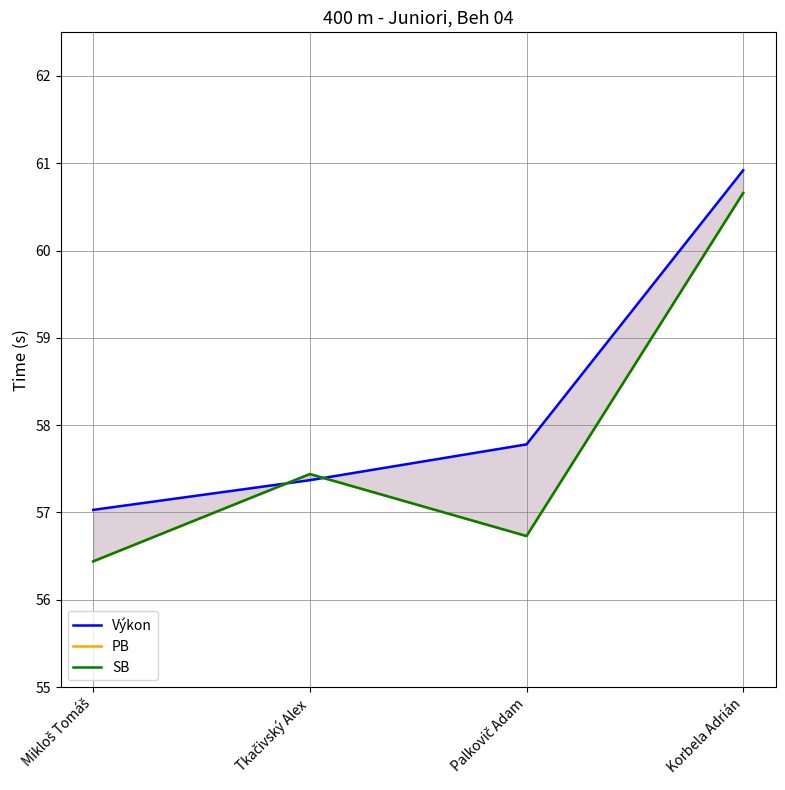

Rank the categories by Výkon value from highest to lowest.

Korbela Adrián, Palkovič Adam, Tkačivský Alex, Mikloš Tomáš